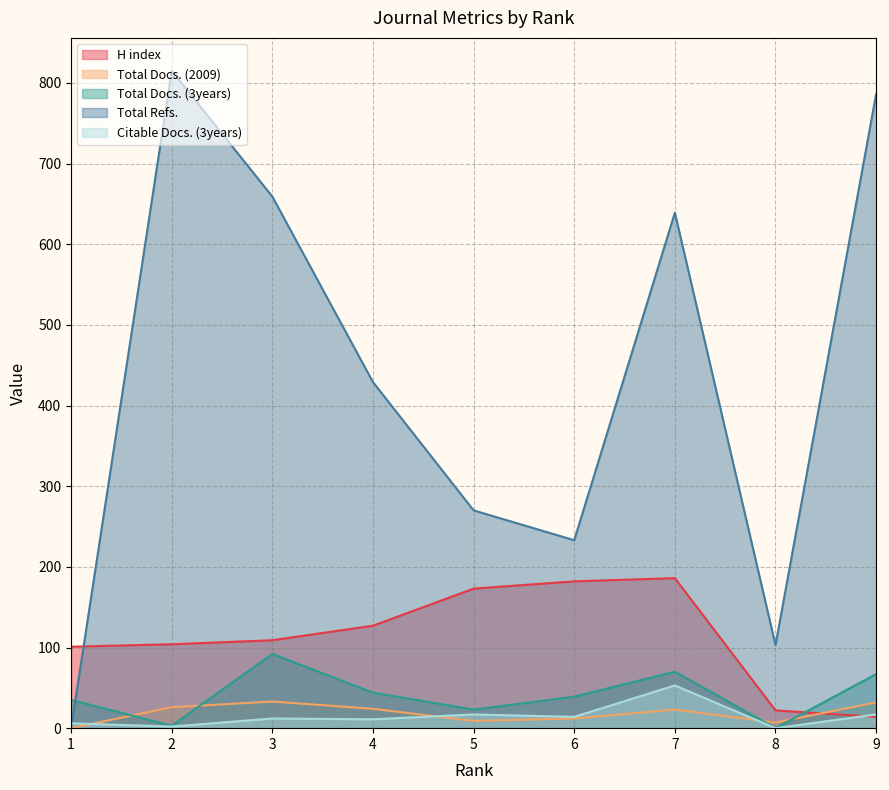

The Total Docs. (2009) series shows 24 at 4. True or false?

True